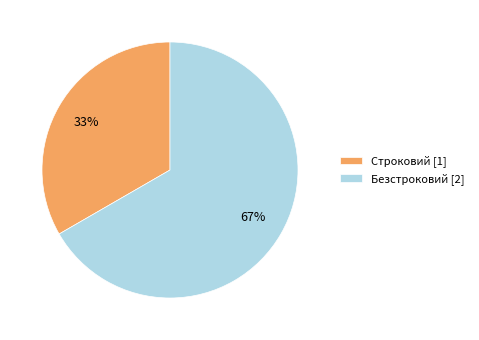

Approximately how many times larger is the value at Строковий compared to Безстроковий?

0.5